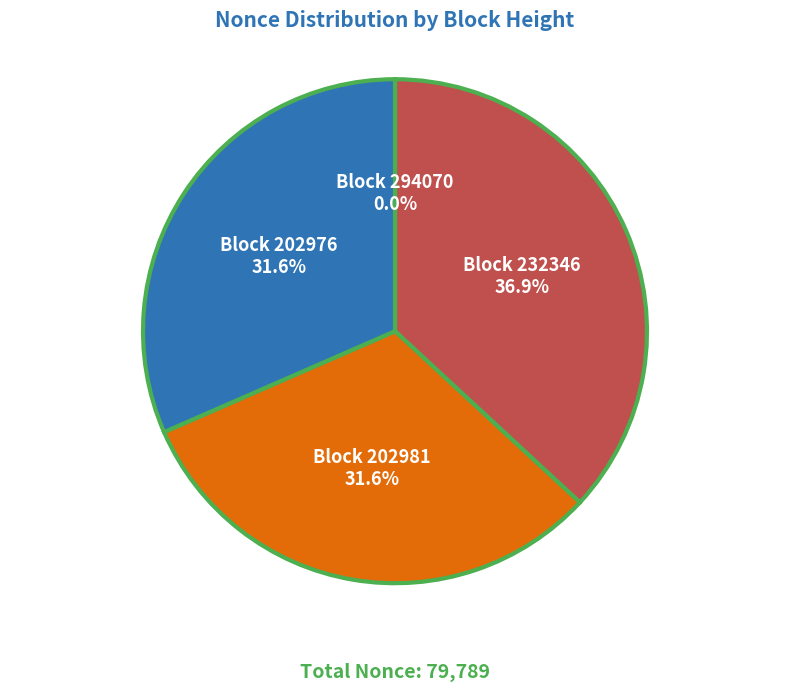

Does any single category account for the majority?

No